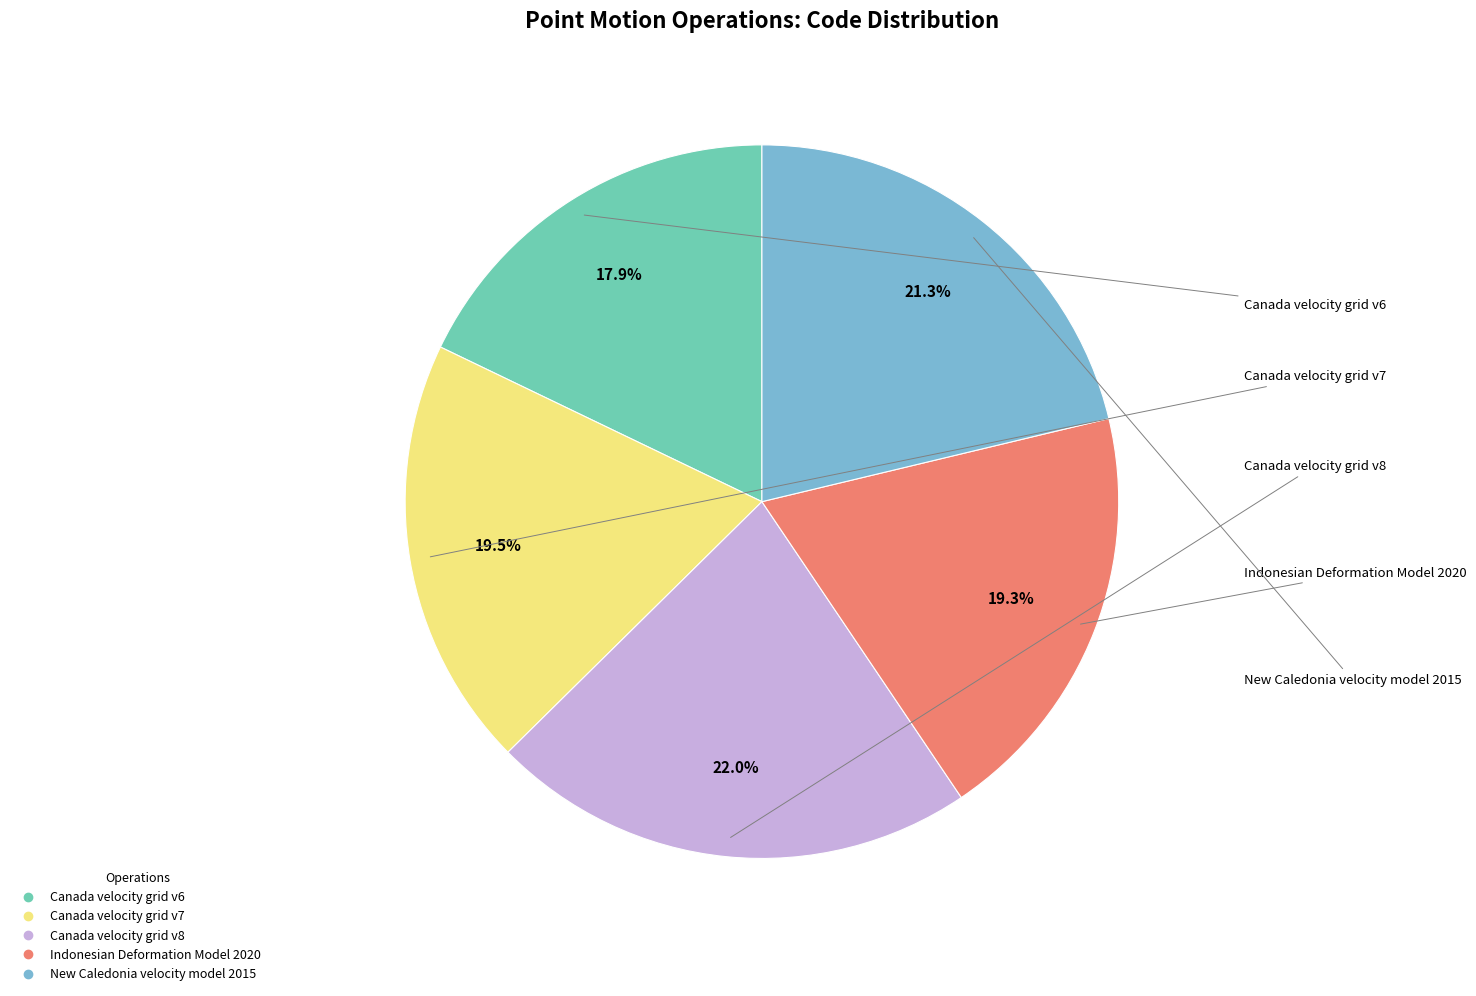

Is it true that Canada velocity grid v7 is 33% of the pie?

False